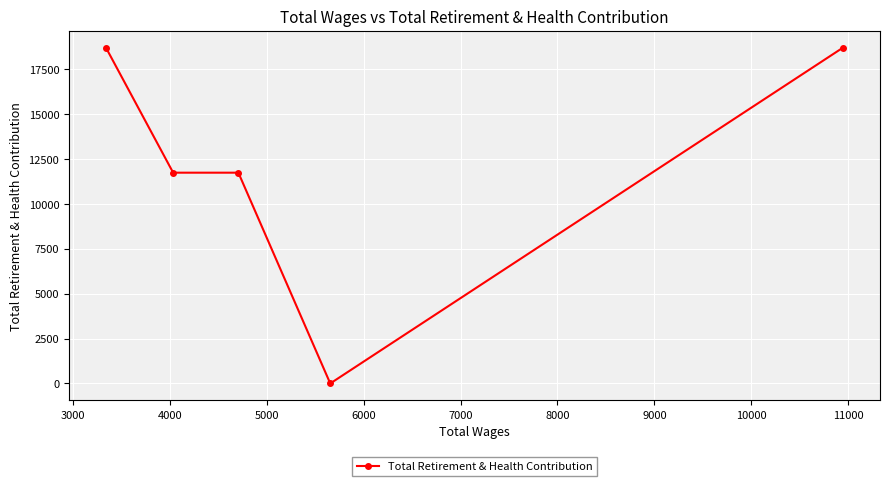

What is the value of the 3rd point from the left?

11741